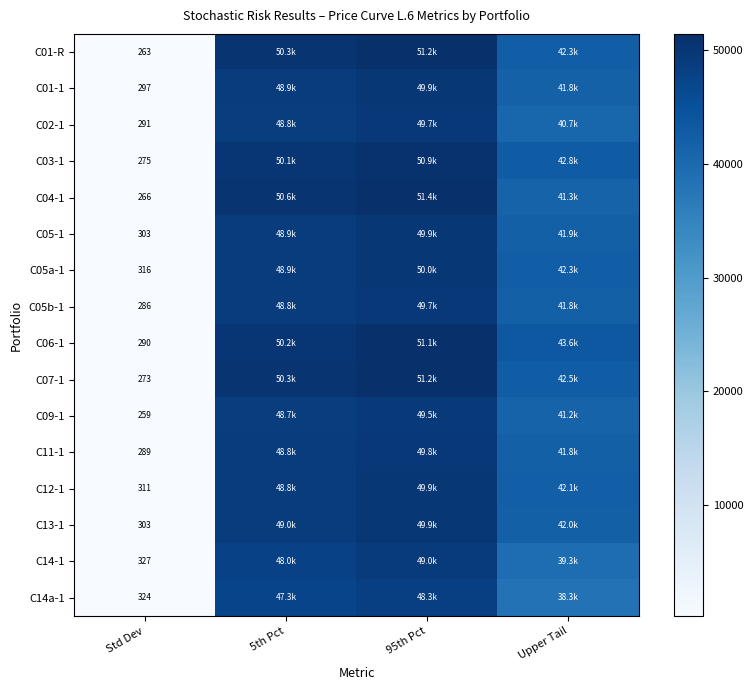

What is the approximate value of C11-1 at 5th Pct?

48829.6